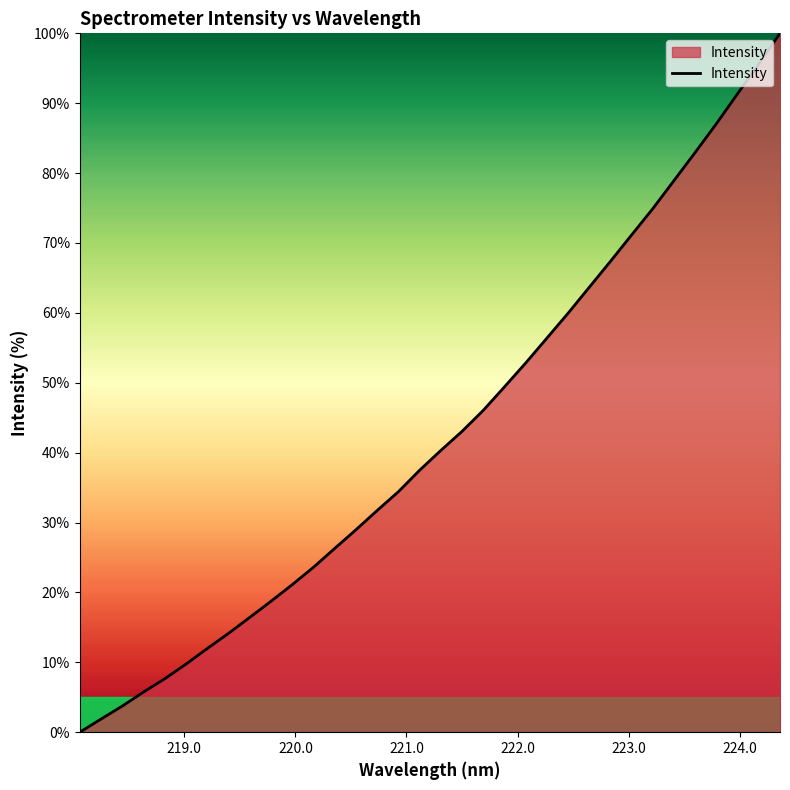

What is the greatest value displayed?

100.0